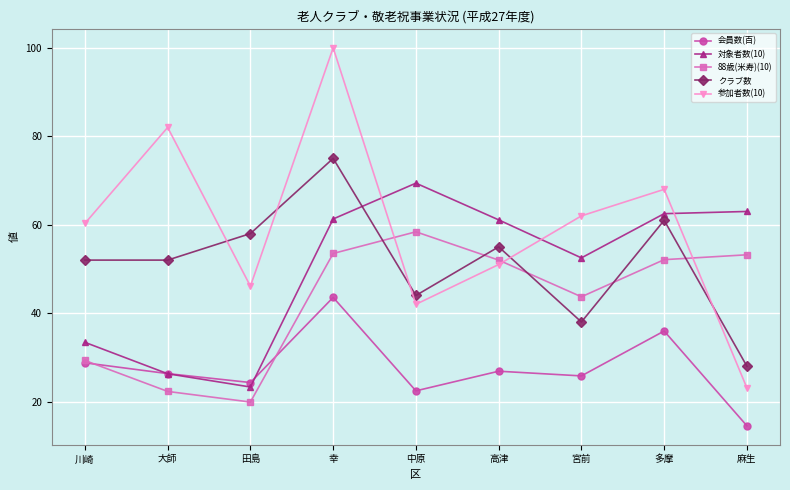

In 会員数(百), how many points are higher than both neighbors (excluding endpoints)?

3